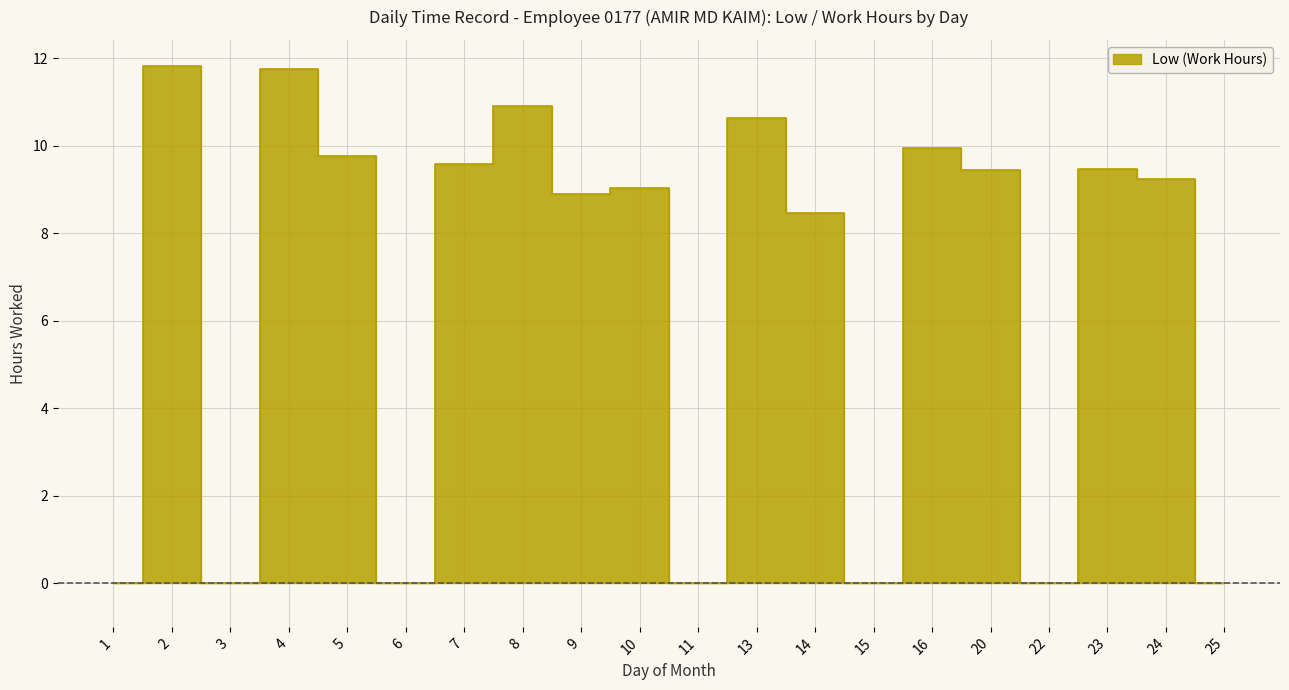

At which category does the data reach its first local peak?

2